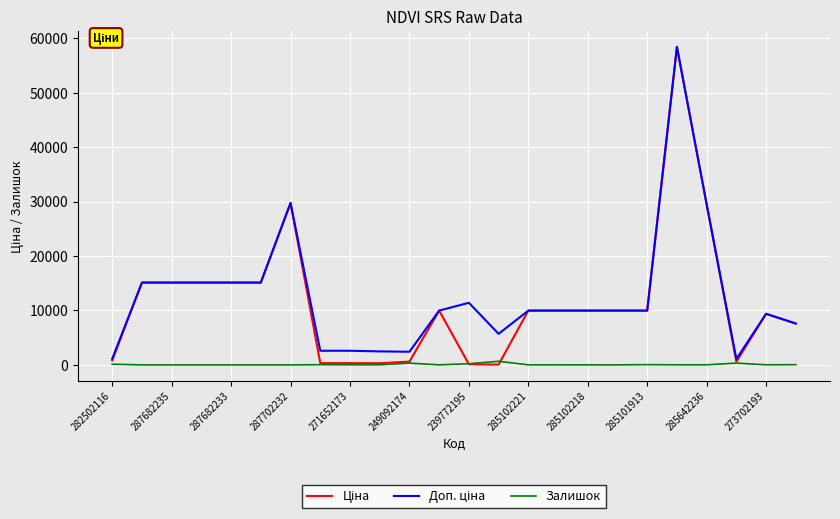

What is the greatest value displayed?

58426.5